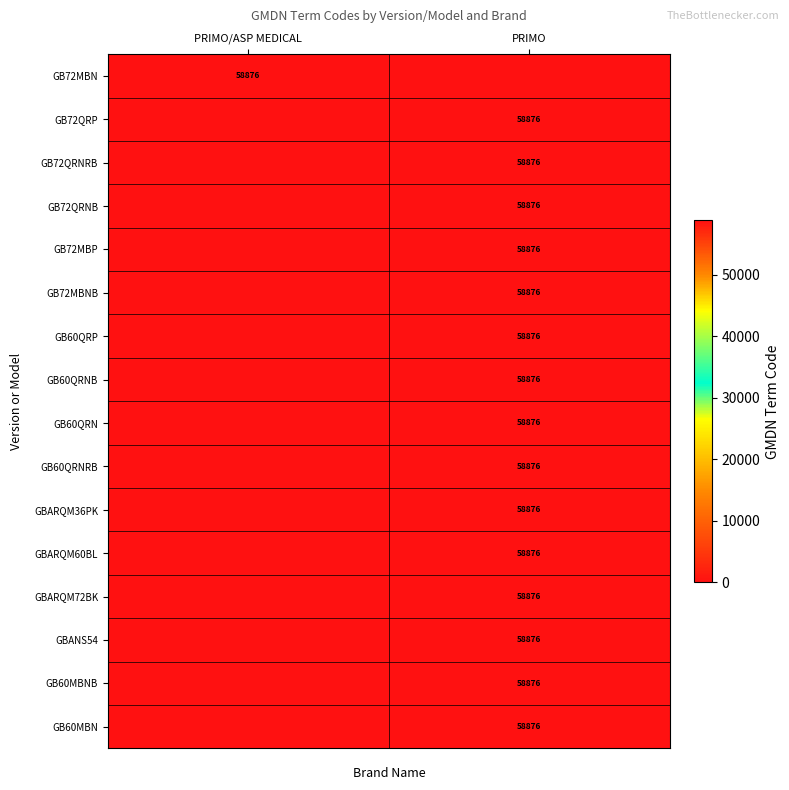

Is it true that GB72MBN equals 58876 at PRIMO/ASP MEDICAL?

True